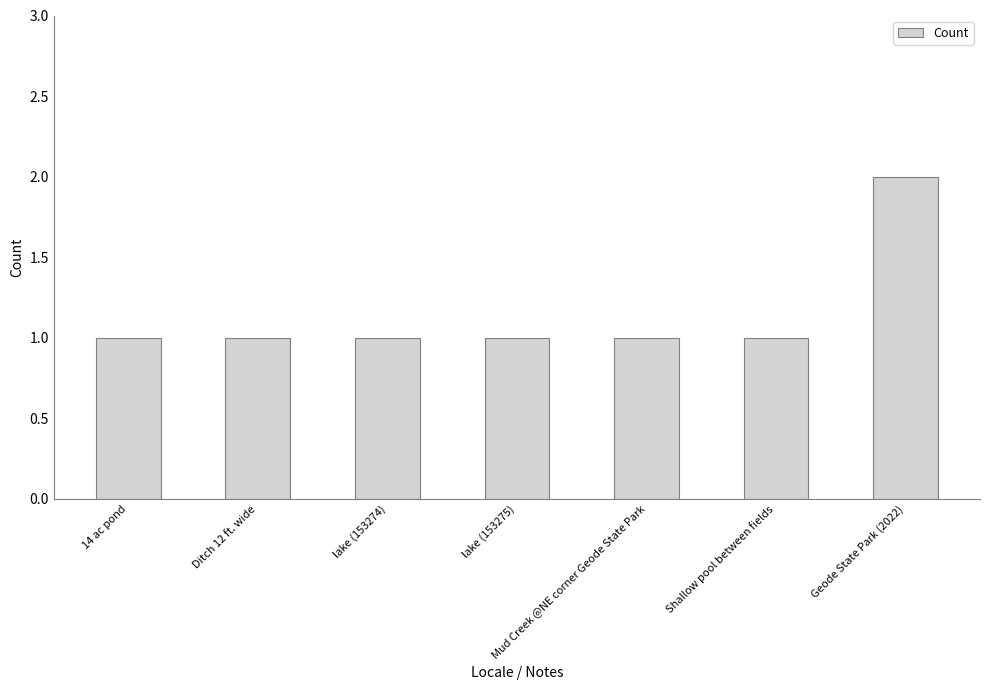

Reading left to right, what are all the values shown in this chart?

14 ac pond=1	Ditch 12 ft. wide=1	lake (153274)=1	lake (153275)=1	Mud Creek @NE corner Geode State Park=1	Shallow pool between fields=1	Geode State Park (2022)=2